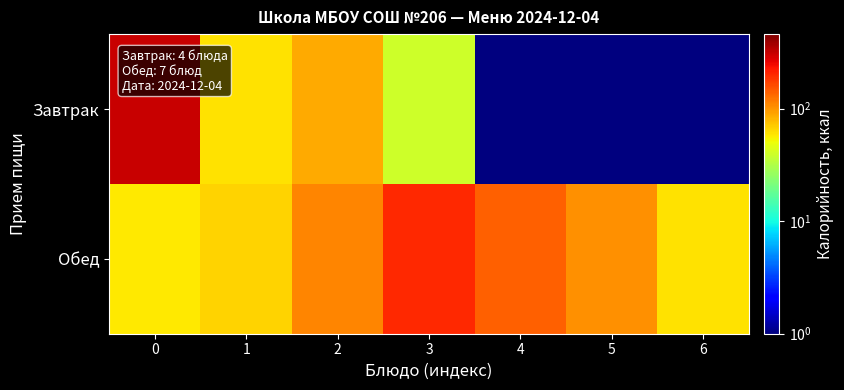

What is the minimum value shown in the chart?

0.5